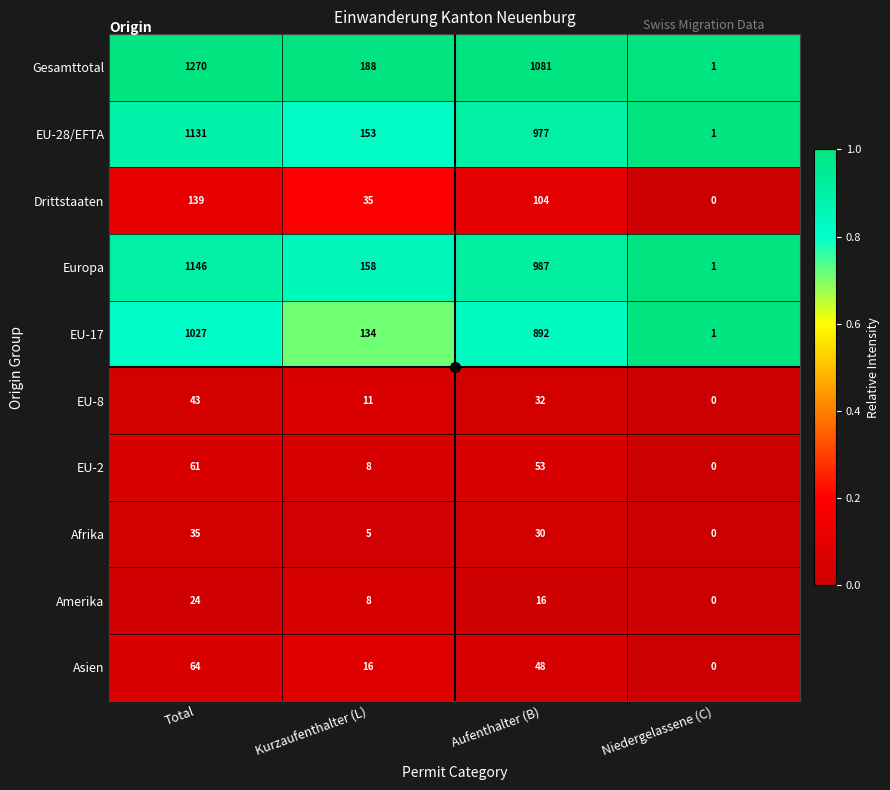

Which category has the lowest value in the EU-28/EFTA series?

Niedergelassene (C)